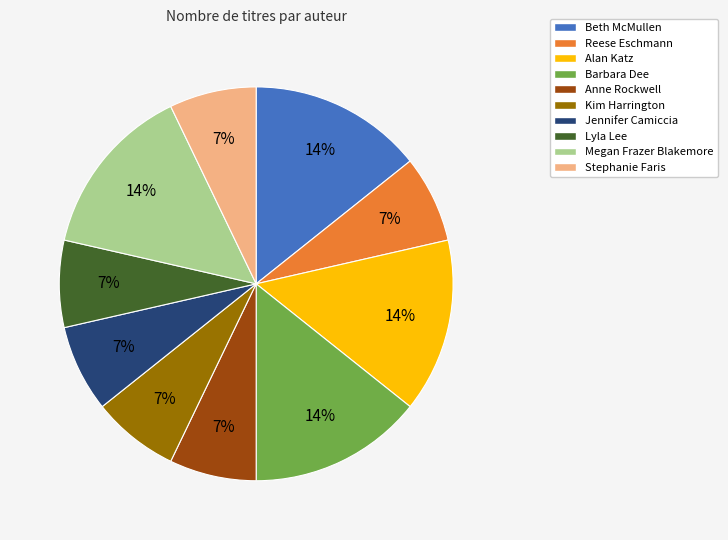

Is there a majority slice in this chart?

No